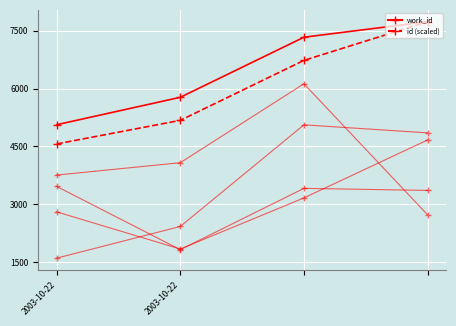

True or false: id (scaled) and work_id cross at least once.

False